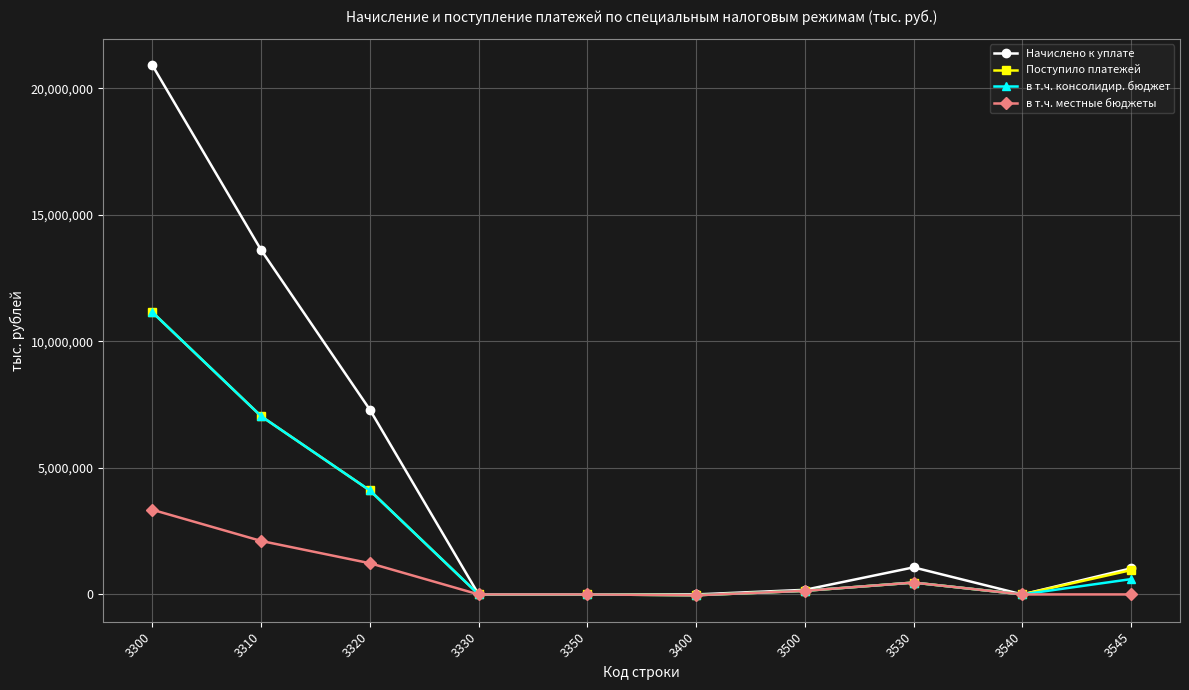

Which series has the largest range (max minus min)?

Начислено к уплате